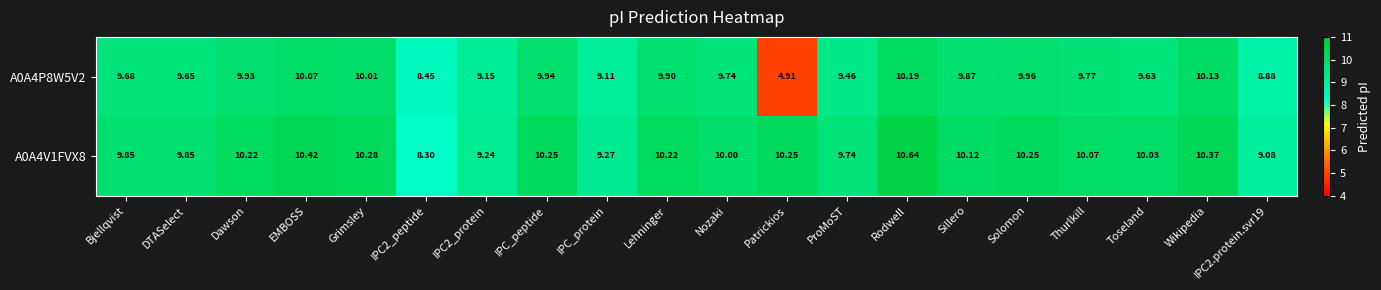

At which label does A0A4V1FVX8 first exceed 10?

Dawson